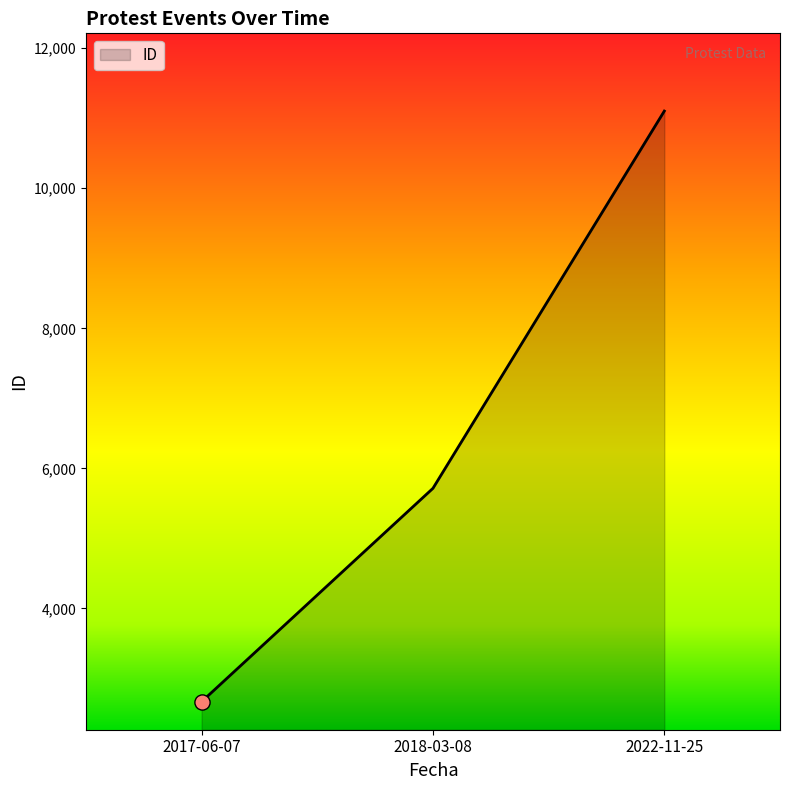

What is the ratio of the value at 2022-11-25 to the value at 2018-03-08?

1.9